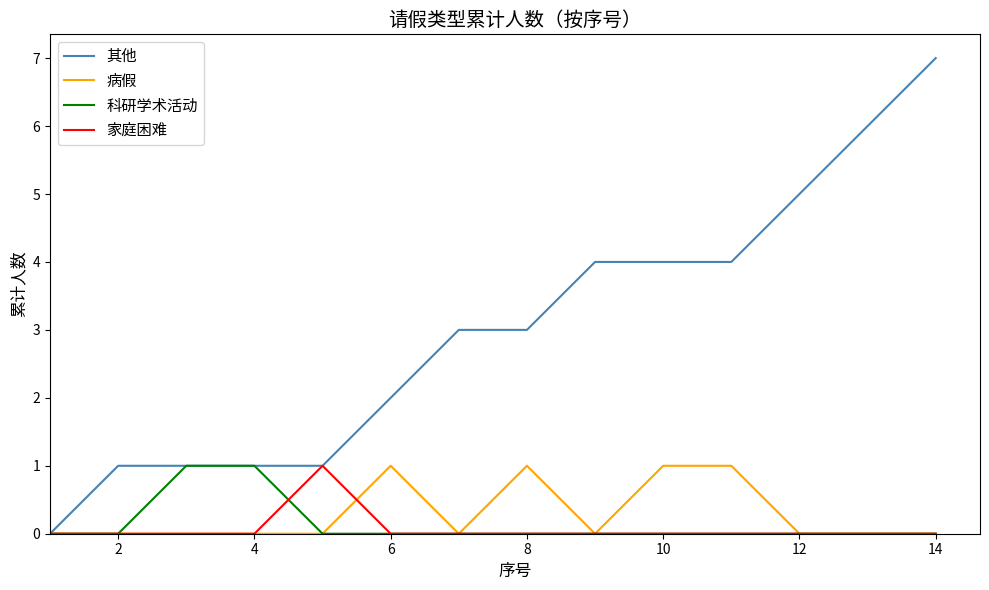

What is the maximum value shown in the chart?

7